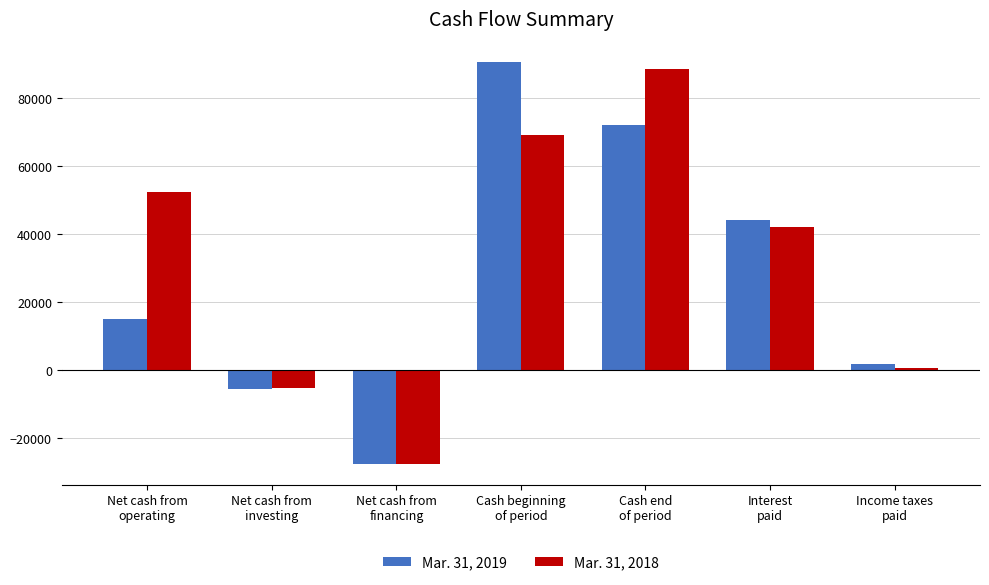

At which label is Mar. 31, 2018 closest to 30379?

Interest
paid